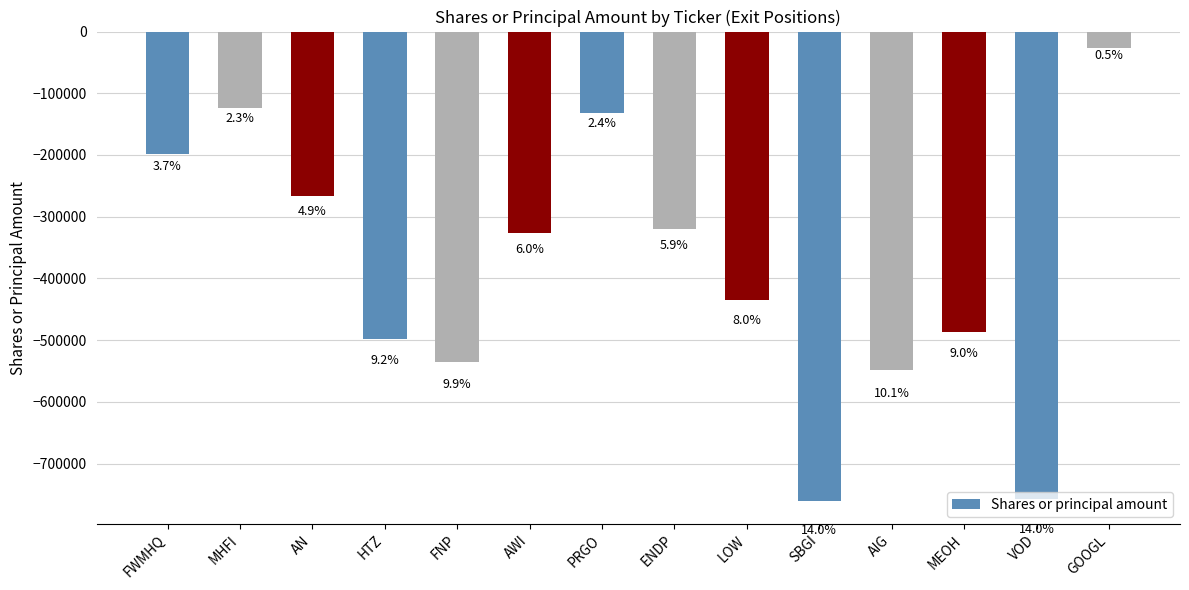

List the labels in order of value, largest first.

GOOGL, MHFI, PRGO, FWMHQ, AN, ENDP, AWI, LOW, MEOH, HTZ, FNP, AIG, VOD, SBGI